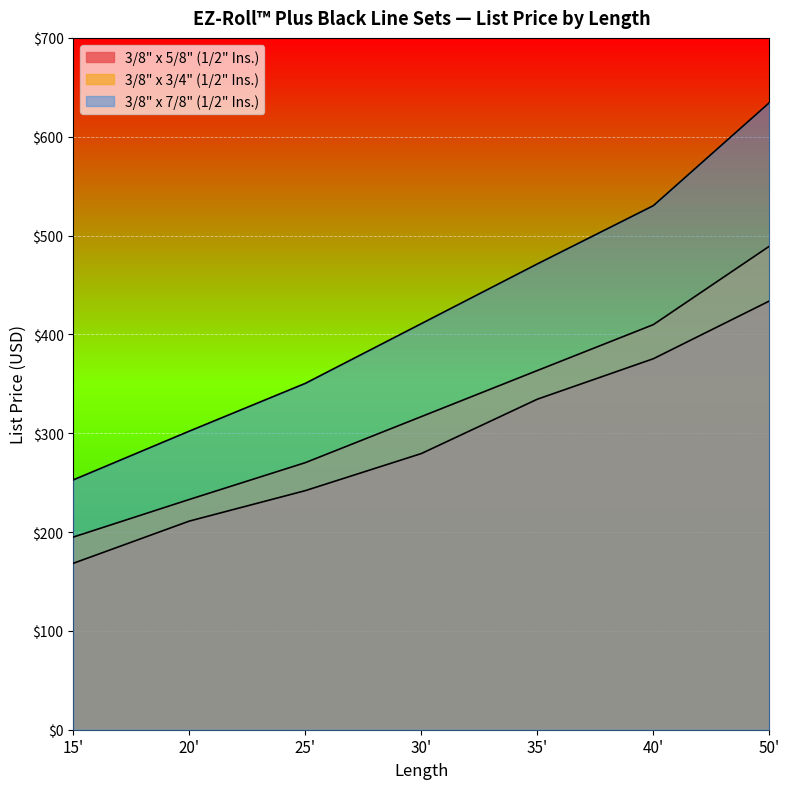

True or false: 3/8" x 3/4" (1/2" Ins.) has more than 1 points higher than both neighbors.

False